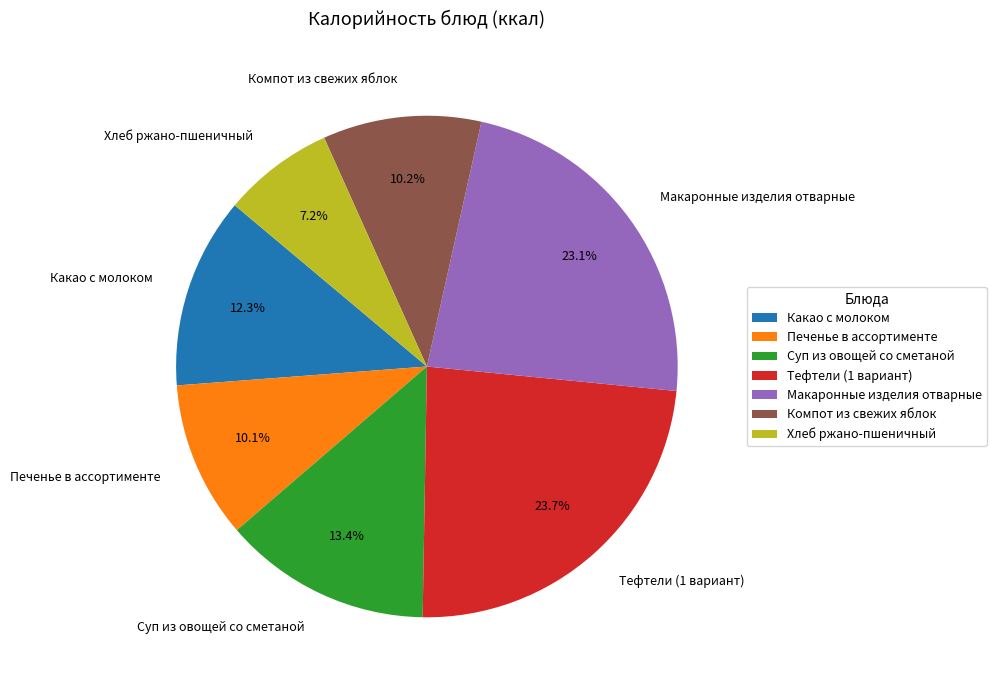

Which category has the biggest portion of the pie?

Тефтели (1 вариант)